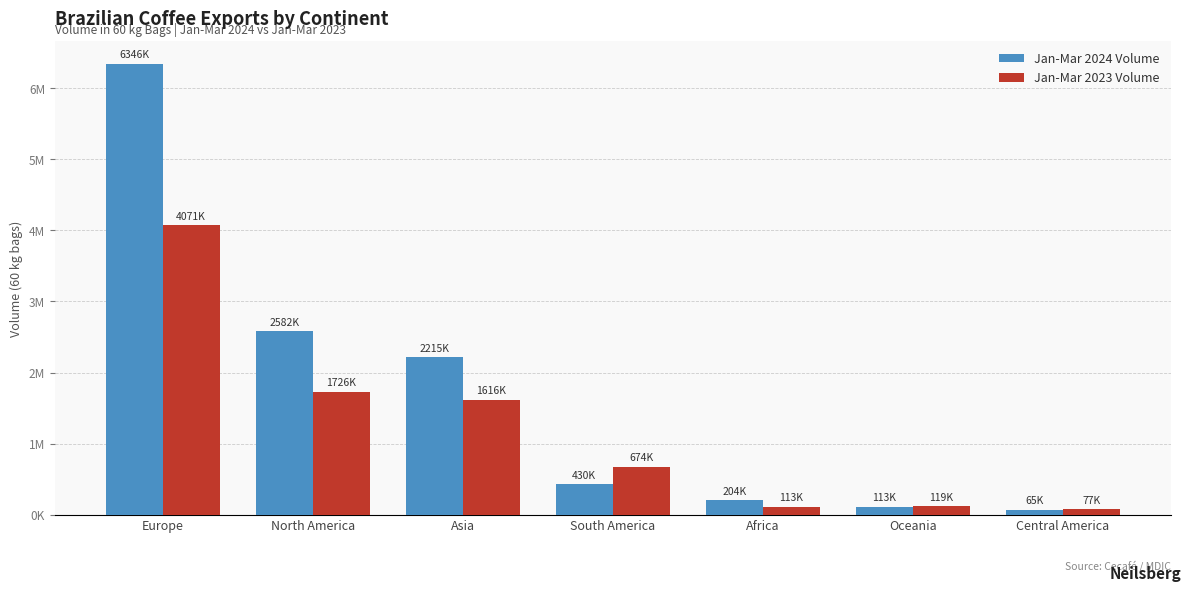

Which series changed the most between Oceania and Central America?

Jan-Mar 2024 Volume